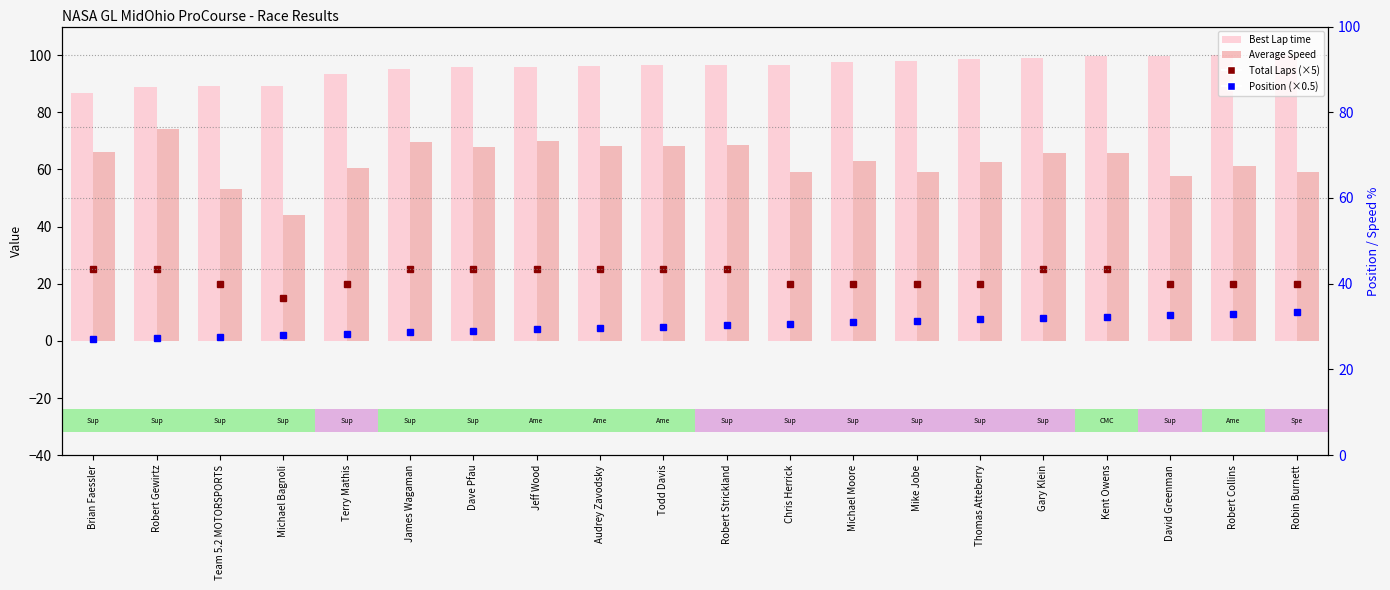

Reading left to right, transcribe all the data shown in this chart.

Best Lap time: Brian Faessler=86.8	Robert Gewirtz=88.9	Team 5.2 MOTORSPORTS=89.3	Michael Bagnoli=89.3	Terry Mathis=93.3	James Wagaman=95.1	Dave Pfau=95.7	Jeff Wood=95.8	Audrey Zavodsky=96.3	Todd Davis=96.4	Robert Strickland=96.4	Chris Herrick=96.6	Michael Moore=97.5	Mike Jobe=97.9	Thomas Atteberry=98.6	Gary Klein=99.0	Kent Owens=99.6	David Greenman=99.8	Robert Collins=100.1	Robin Burnett=100.2
Average Speed: Brian Faessler=66.2	Robert Gewirtz=74.0	Team 5.2 MOTORSPORTS=53.0	Michael Bagnoli=43.9	Terry Mathis=60.4	James Wagaman=69.5	Dave Pfau=67.7	Jeff Wood=70.1	Audrey Zavodsky=68.2	Todd Davis=68.2	Robert Strickland=68.7	Chris Herrick=59.2	Michael Moore=63.0	Mike Jobe=59.0	Thomas Atteberry=62.4	Gary Klein=65.8	Kent Owens=65.7	David Greenman=57.8	Robert Collins=61.3	Robin Burnett=59.0